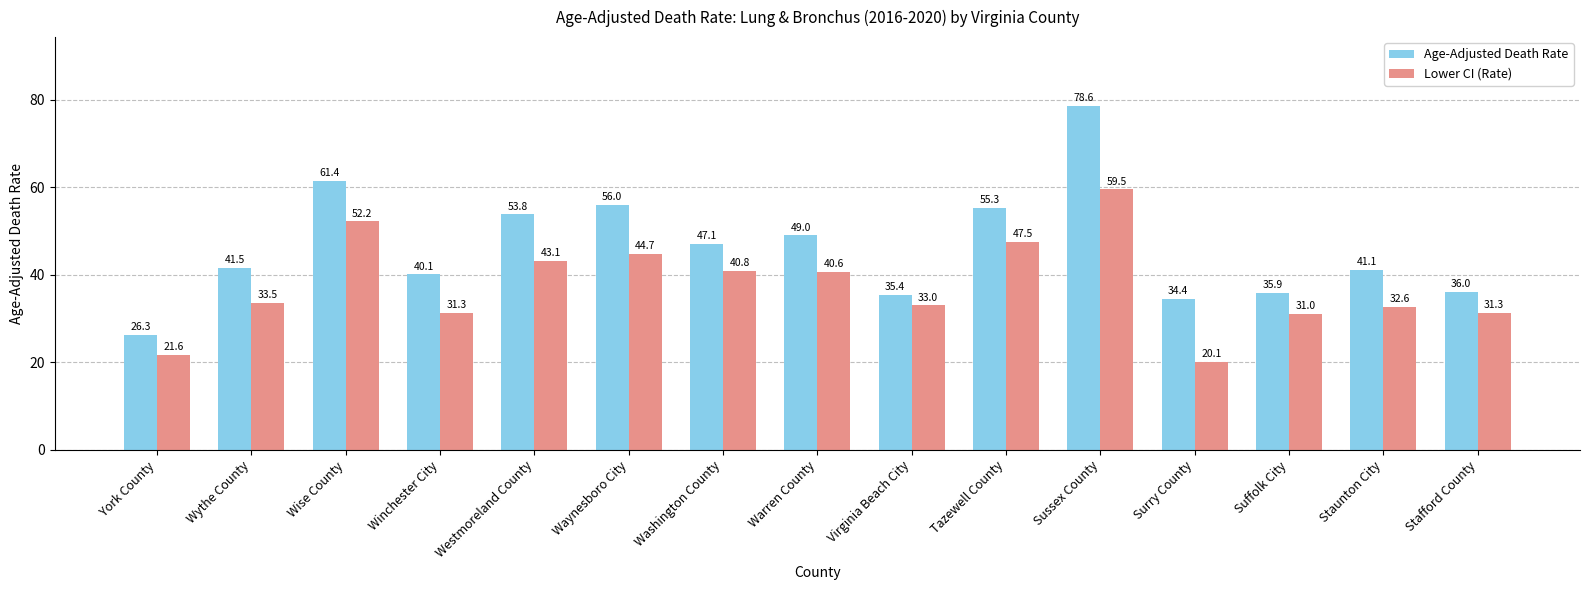

What position from the right is York County?

15